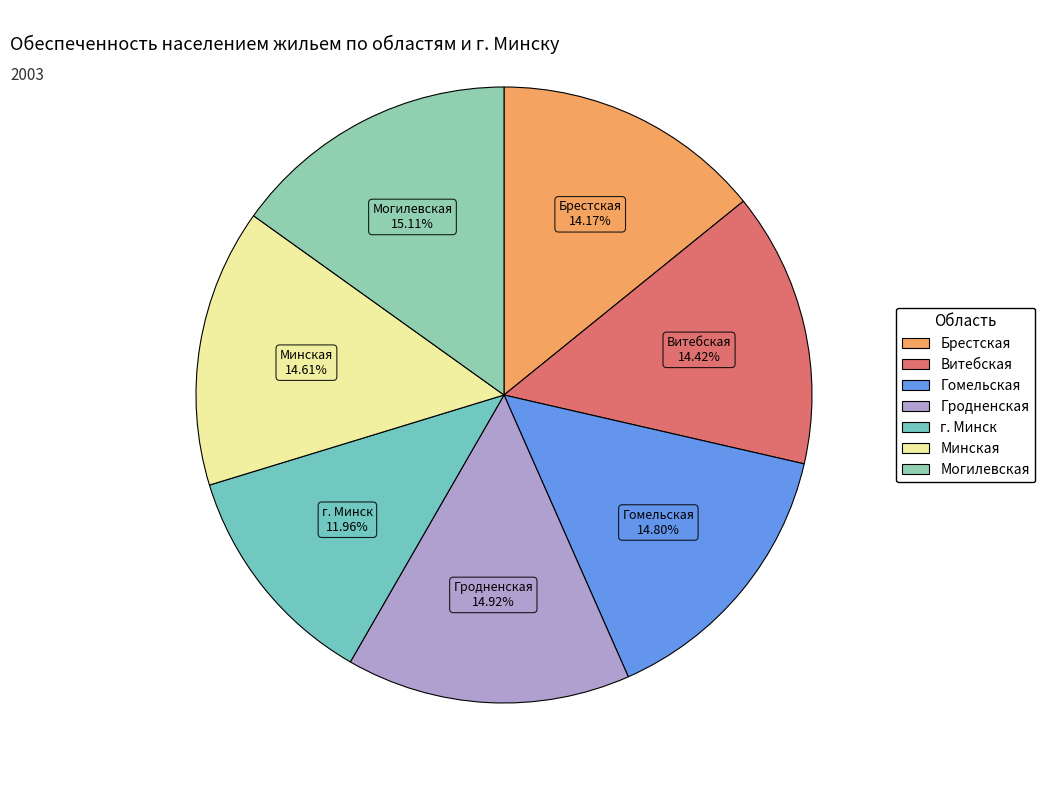

True or false: Гомельская accounts for 30% of the total.

False